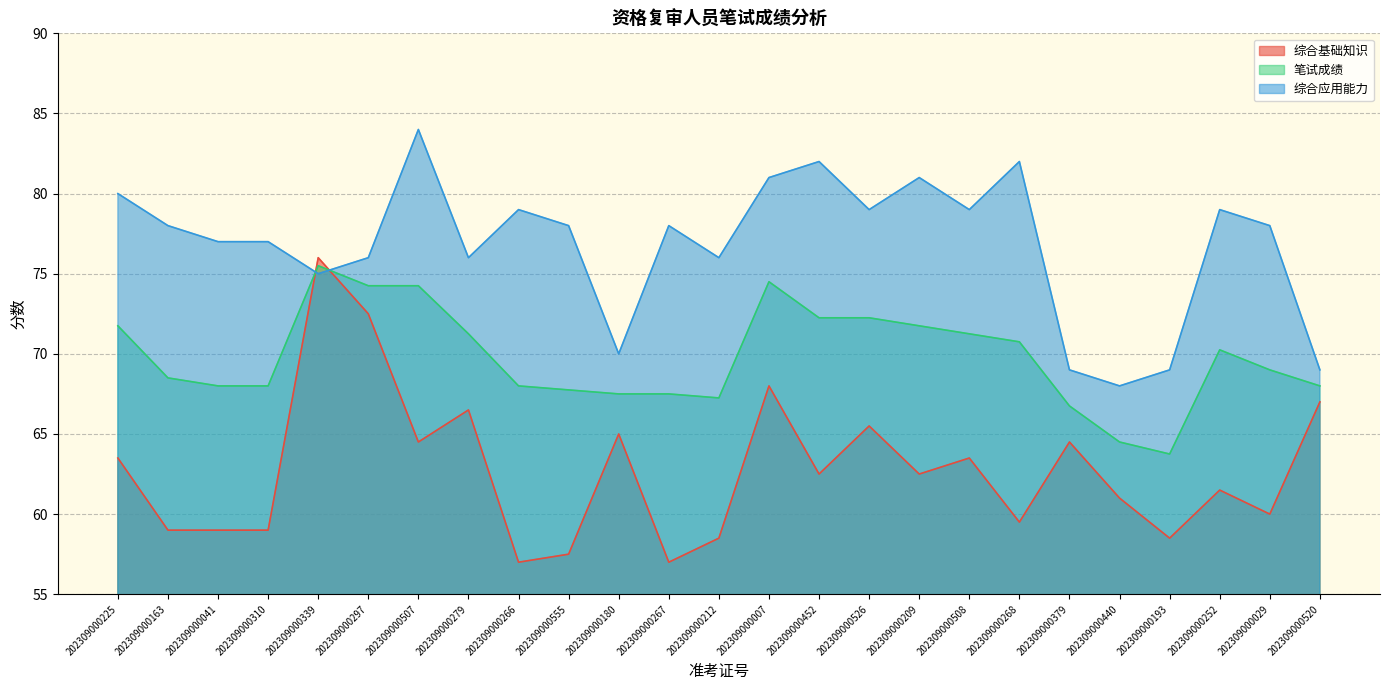

Which series ends up on top after the final intersection of 笔试成绩 and 综合应用能力?

综合应用能力